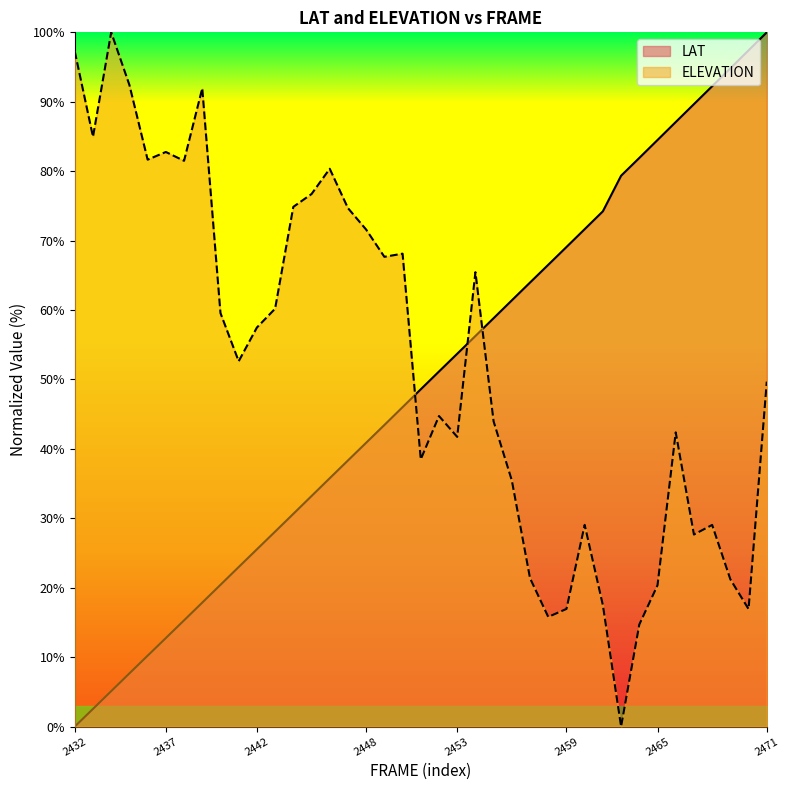

Which series ends up on top after the final intersection of LAT and ELEVATION?

LAT